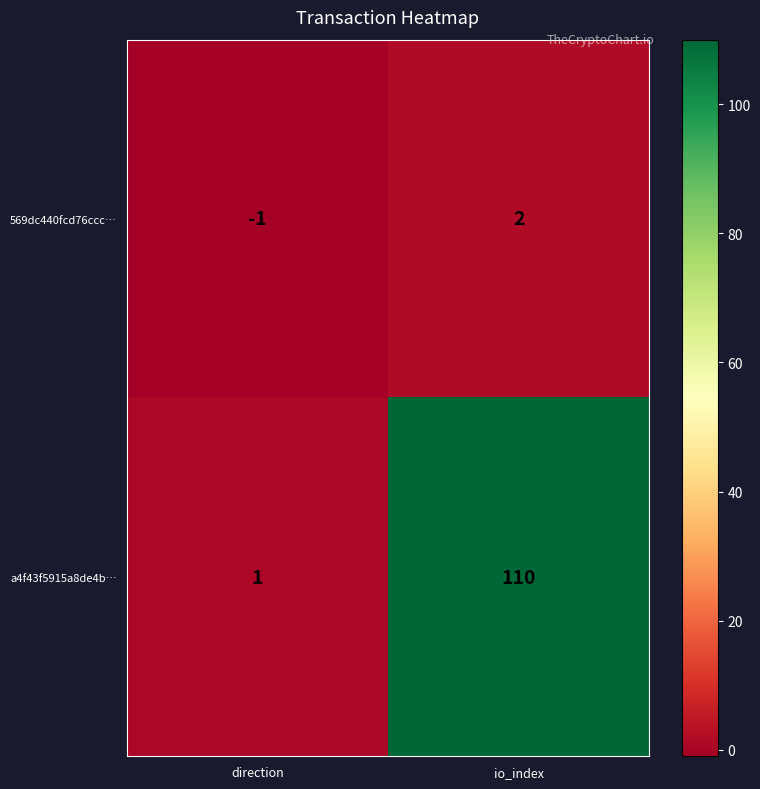

Which series has the largest range (max minus min)?

a4f43f5915a8de4b…